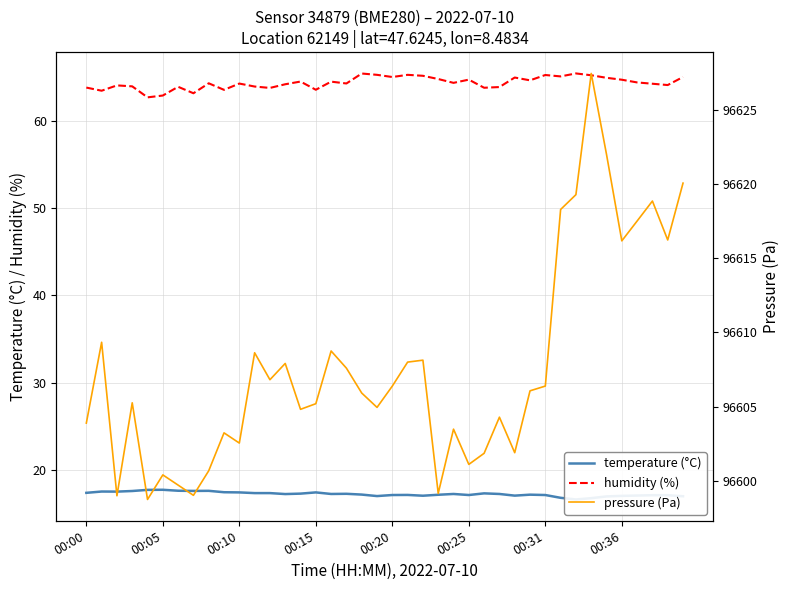

Is it true that temperature (°C) equals 17.3 at 17?

True